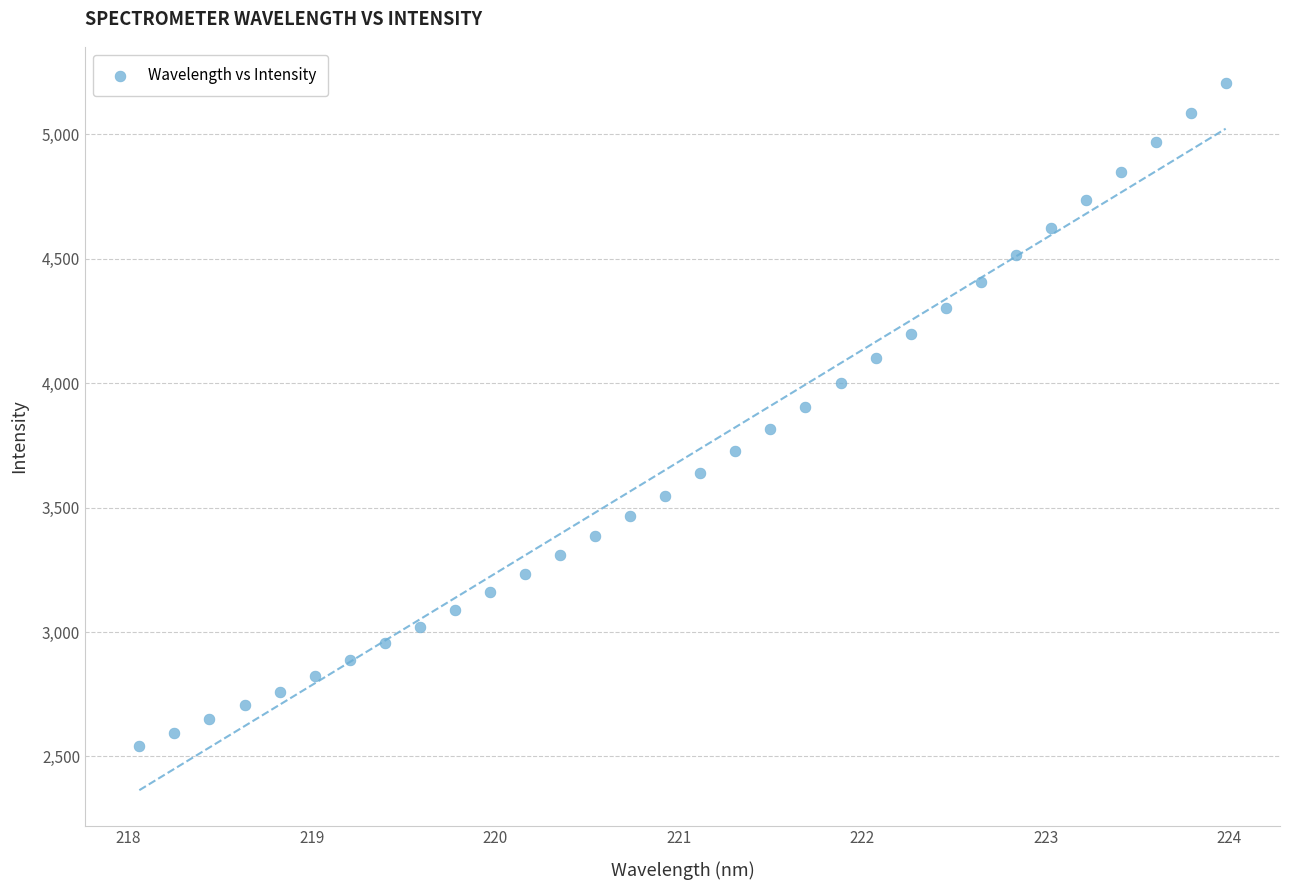

What is the range of Y values (max minus min)?

2664.9